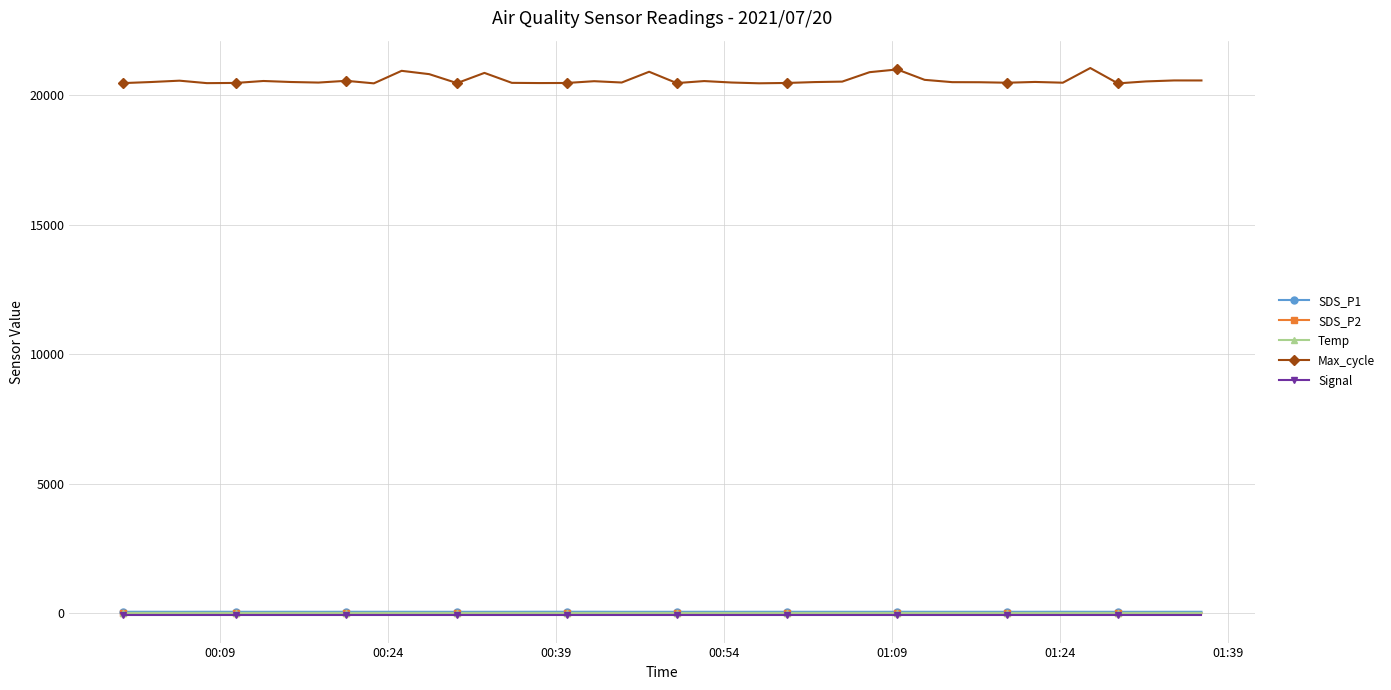

What is the greatest value displayed?

21037.0